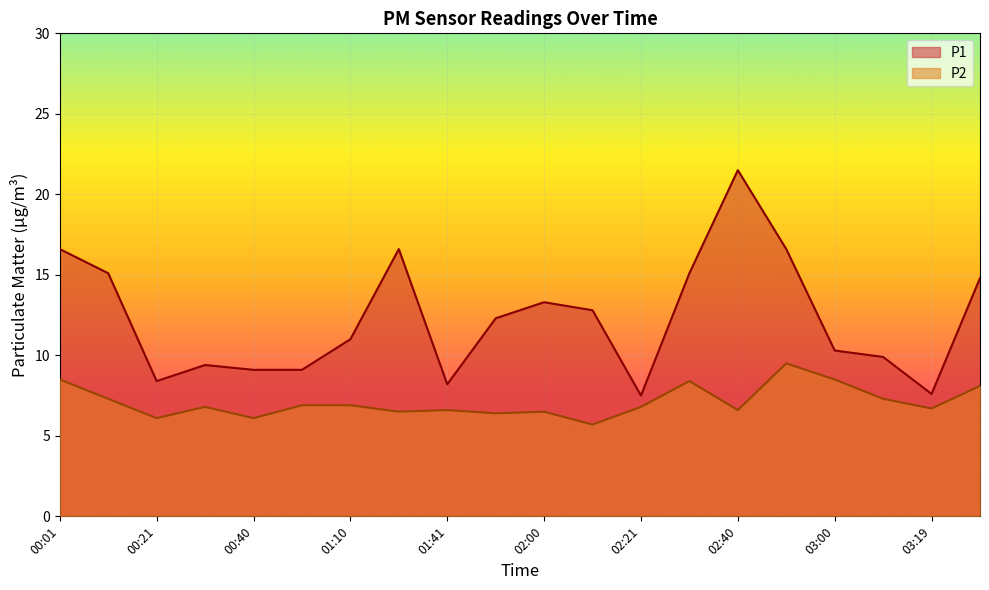

What is the difference between the second highest and minimum values in the P2 series?

2.8